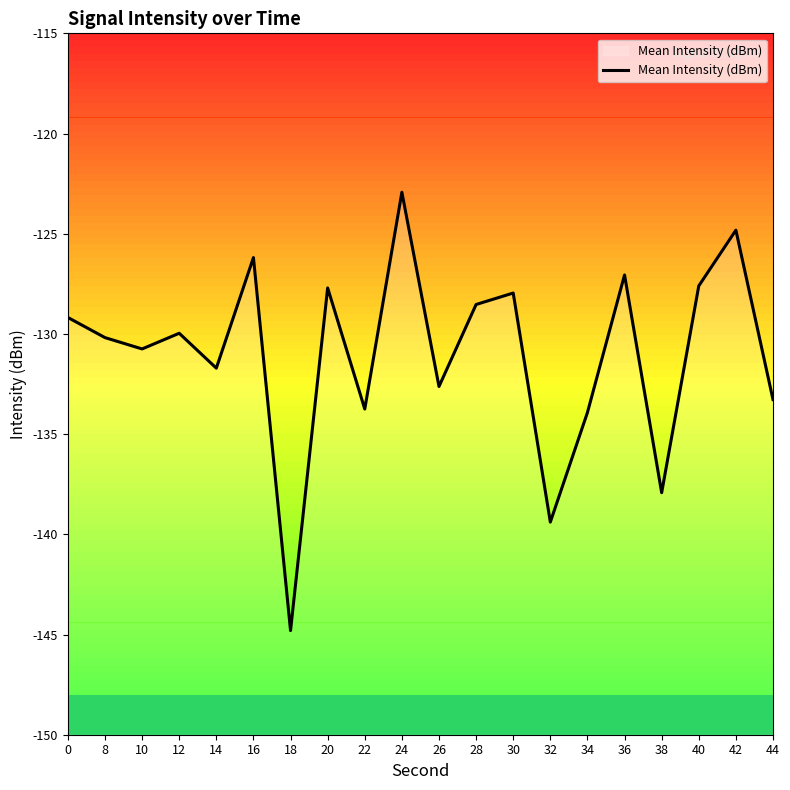

True or false: there are more than 2 points higher than both neighbors.

True